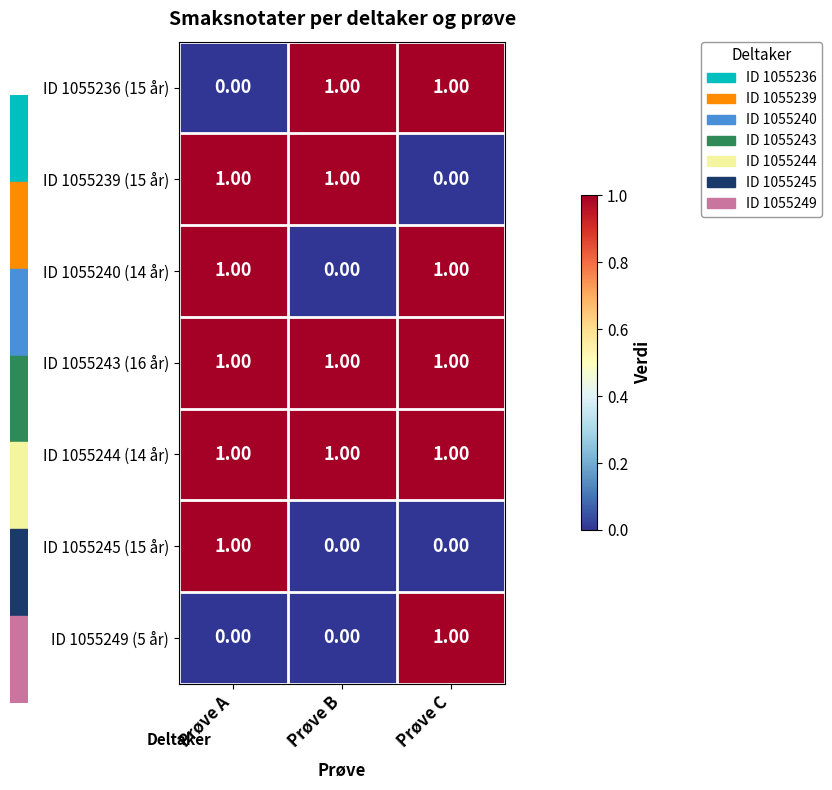

At which label is ID 1055239 (15 år) closest to 0?

Prøve C